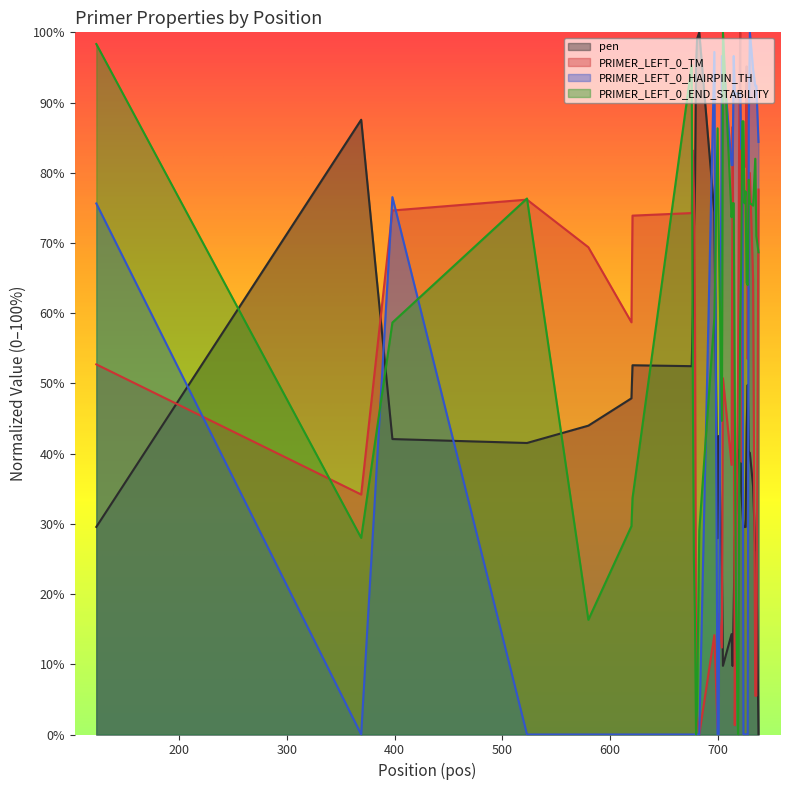

What is the maximum value shown in the chart?

100.0